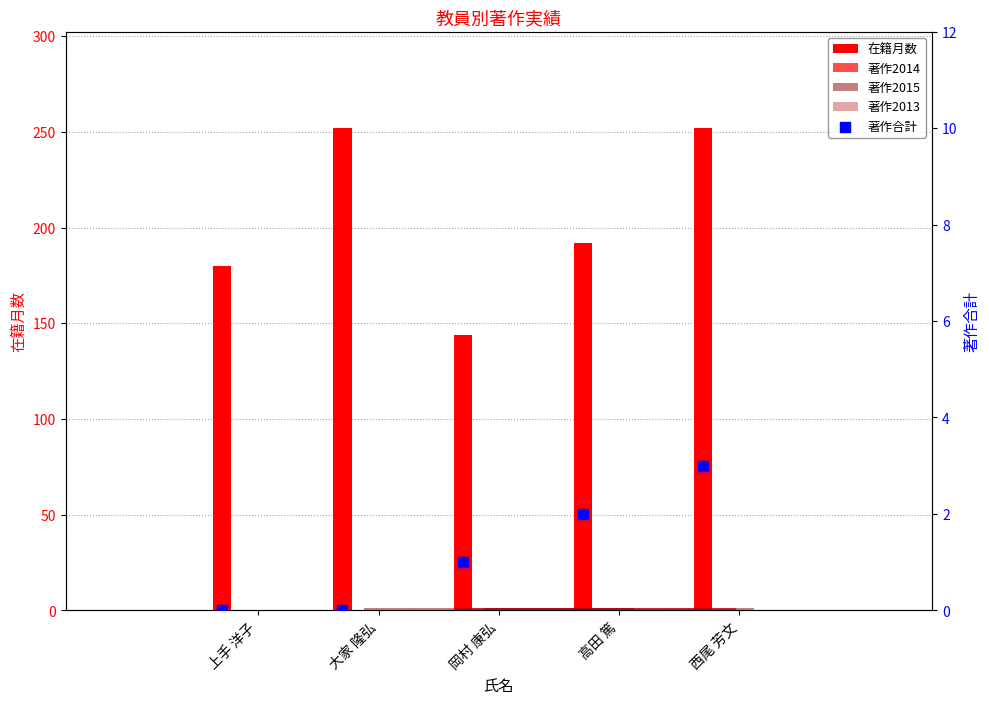

Which series has the largest total across all categories?

在籍月数